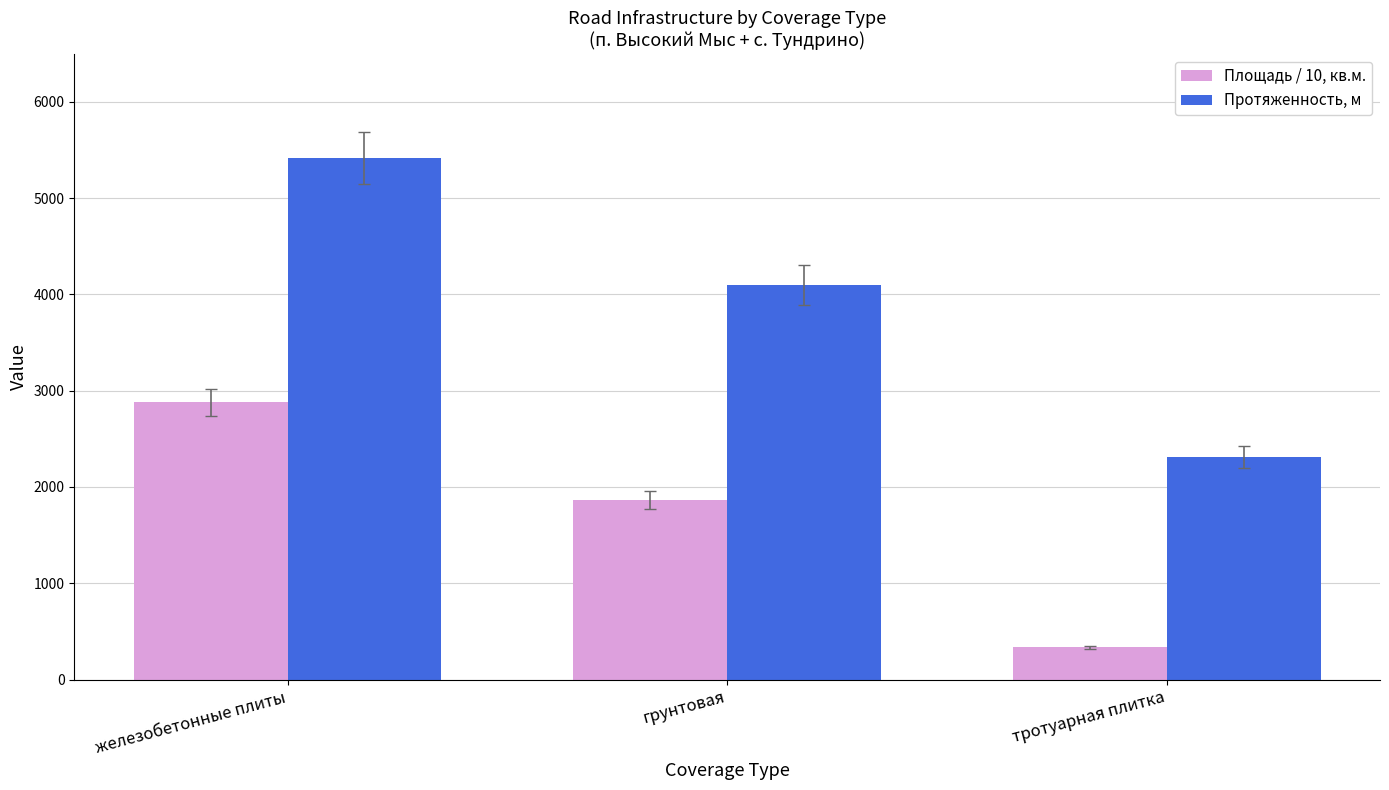

How many values in the Площадь / 10, кв.м. series exceed 1865?

2